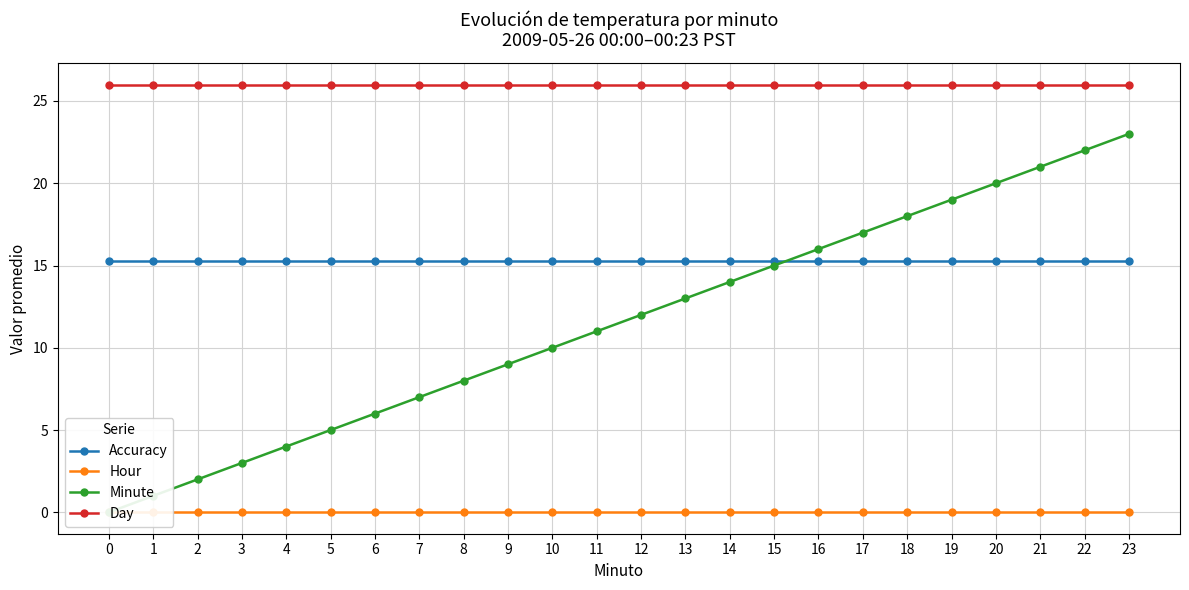

Where is Minute nearest to the value 11?

11